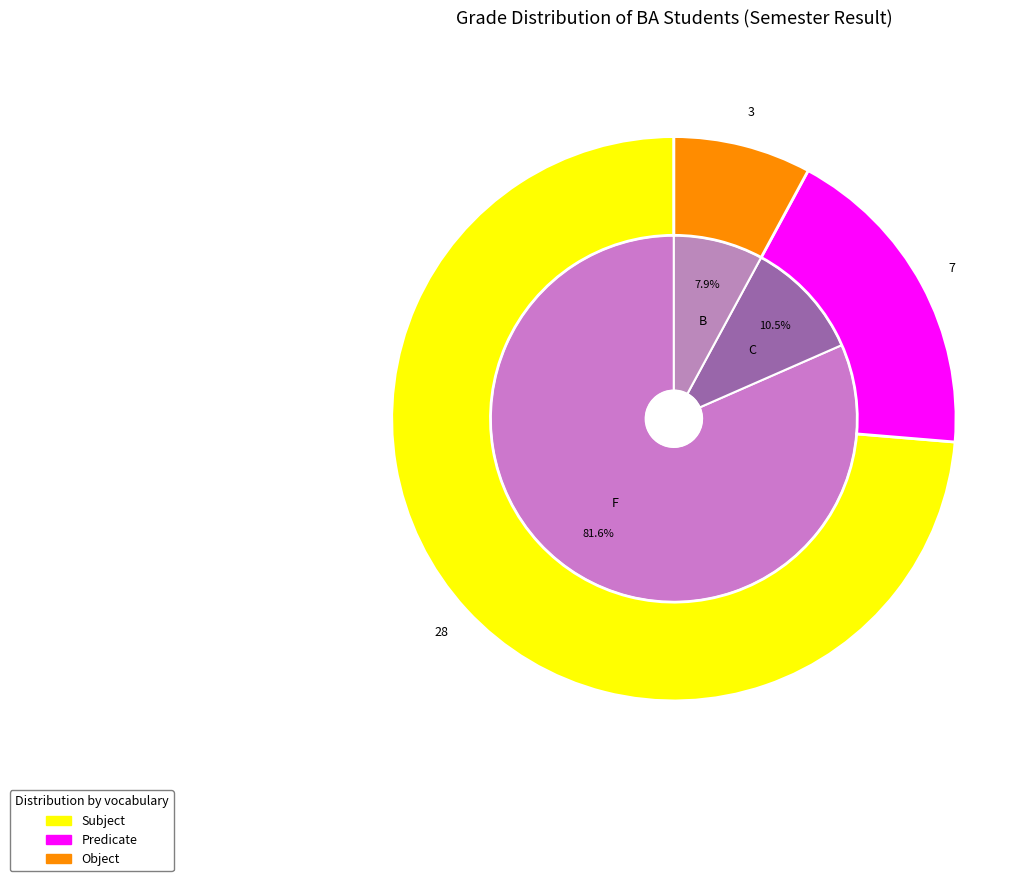

What is the largest slice in the pie chart?

F